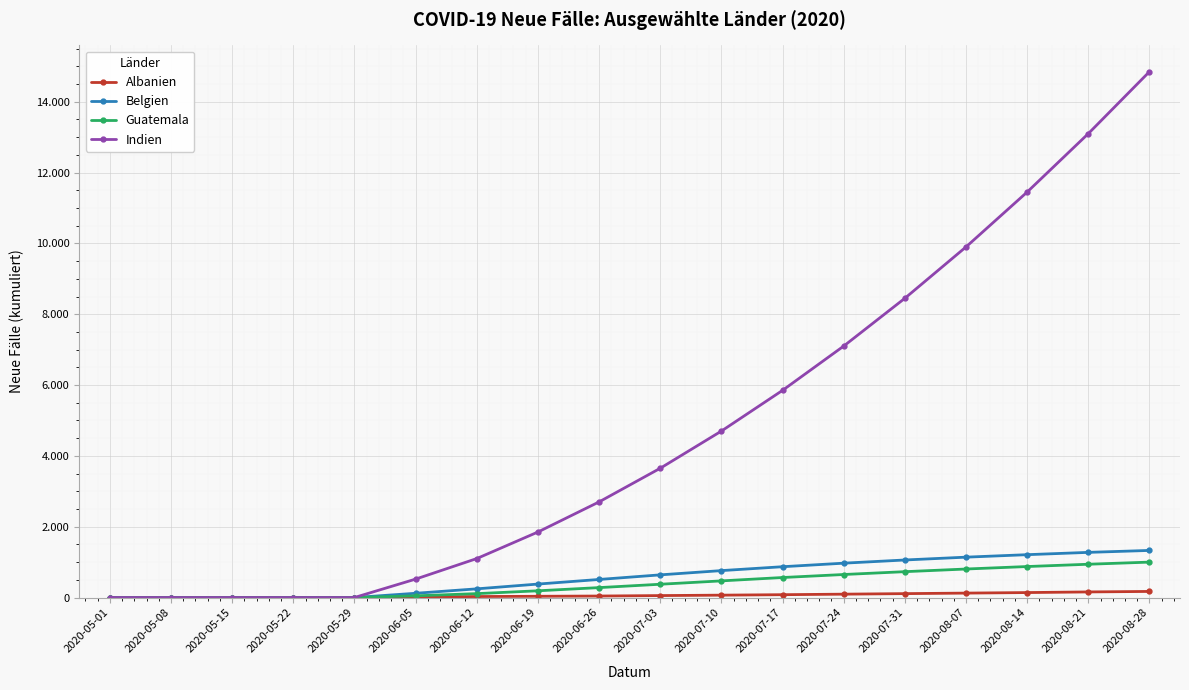

Does the chart display data point markers on the line(s)?

Yes